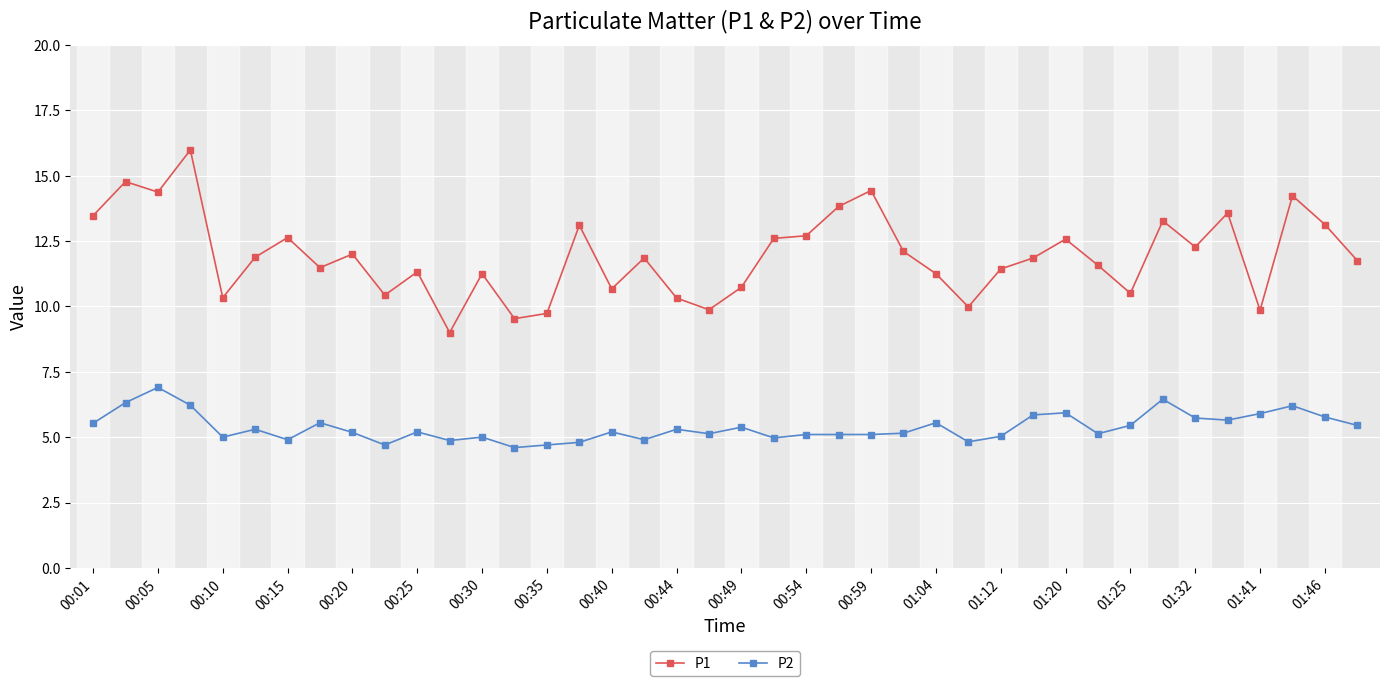

List the series in order of their overall mean, highest first.

P1, P2